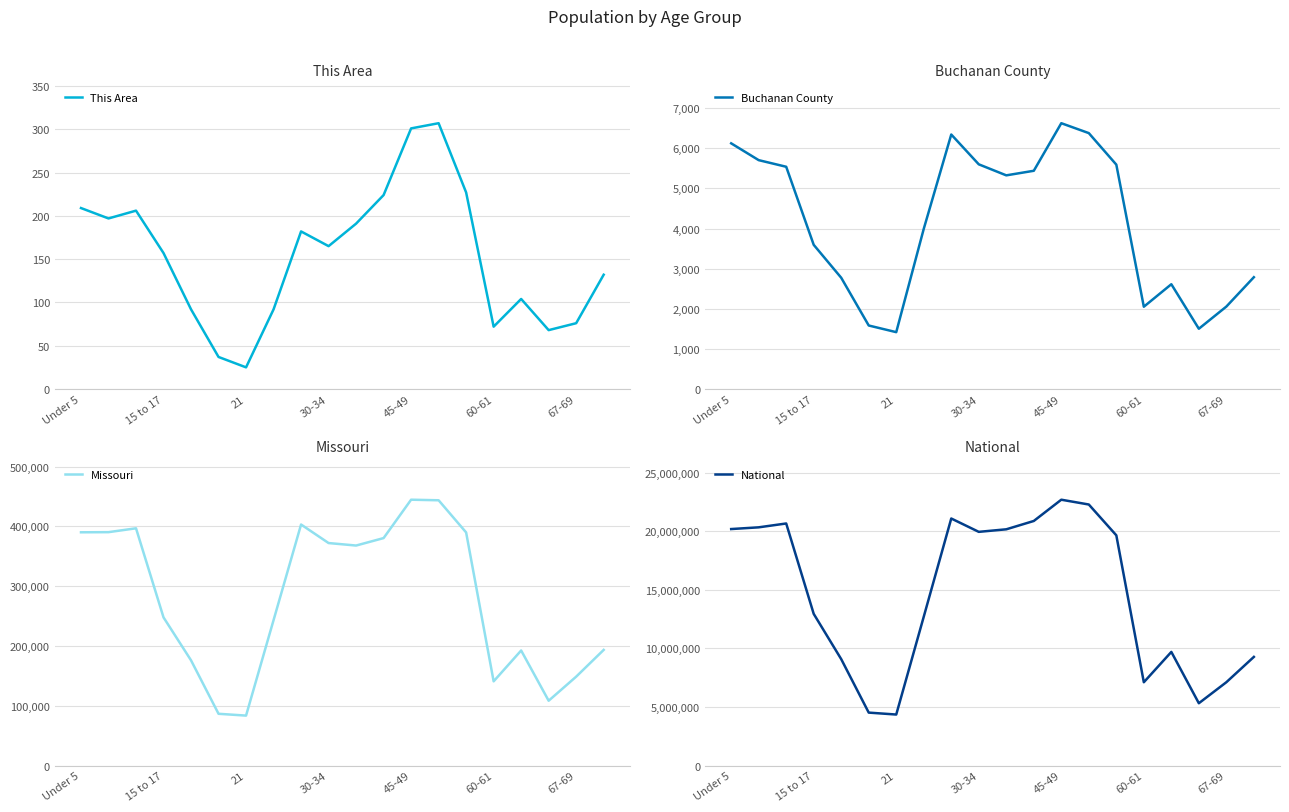

Is this an area chart (filled region under the line)?

No